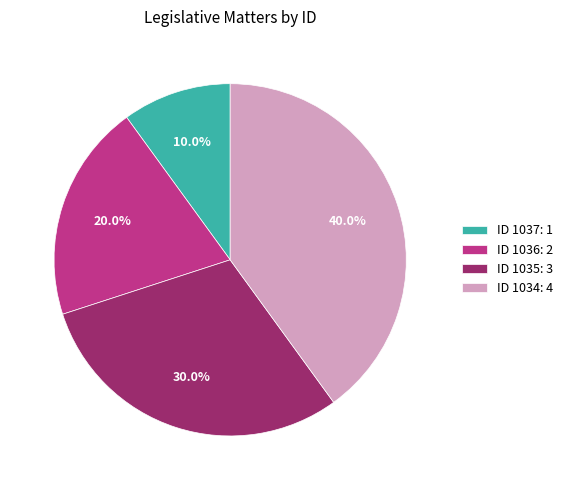

How much of the chart is everything except ID 1035?

70.0%